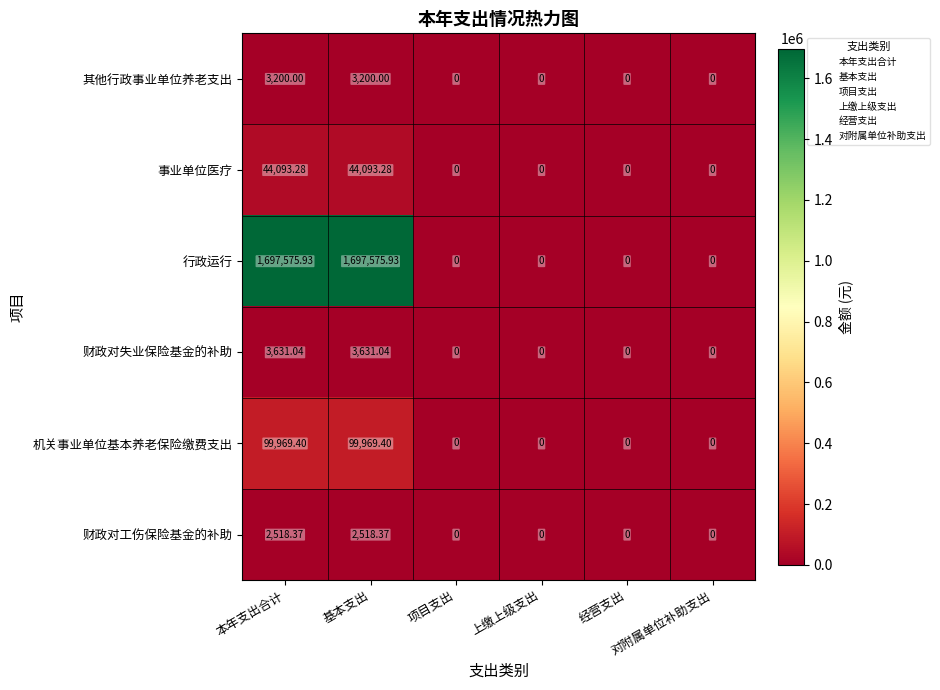

Which series has the largest total across all categories?

行政运行